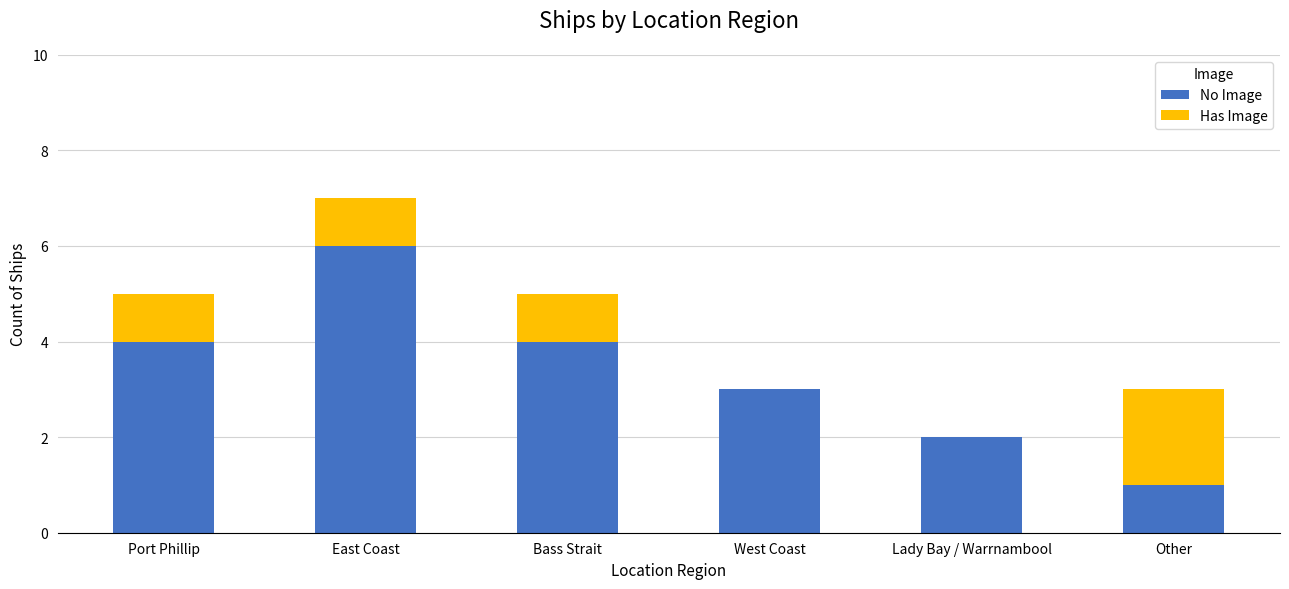

What is the sum of the No Image values at Port Phillip and West Coast?

7